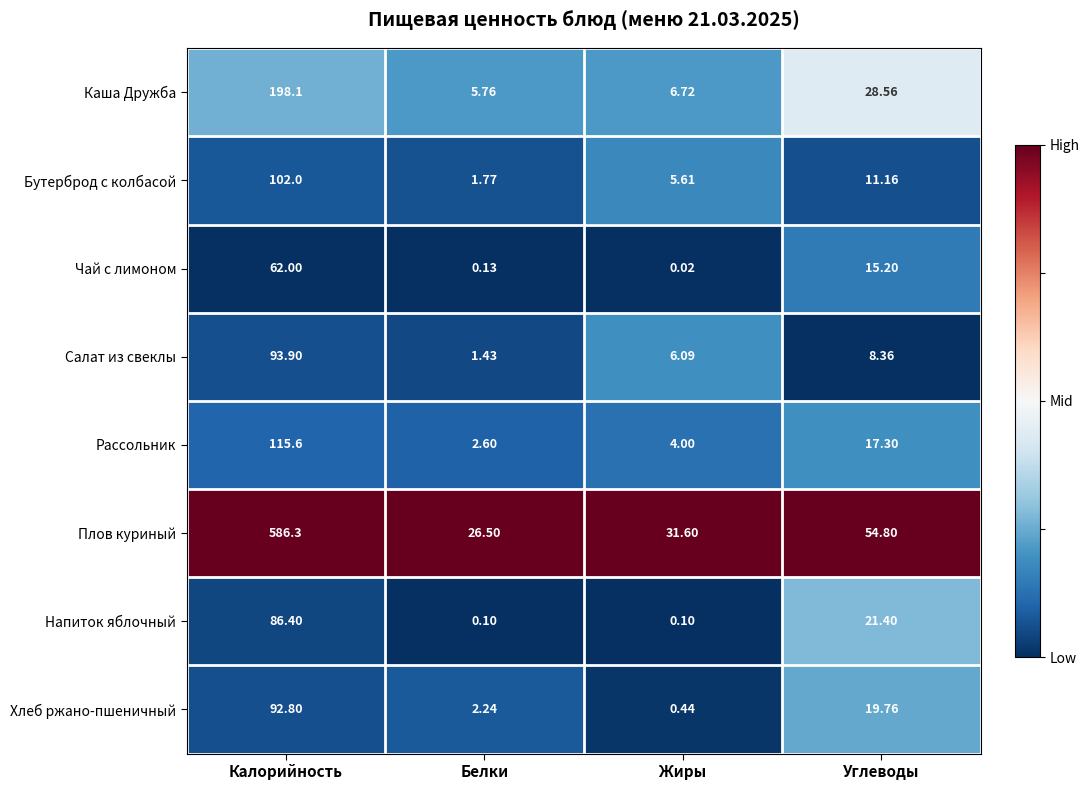

What is the maximum value shown in the chart?

586.3